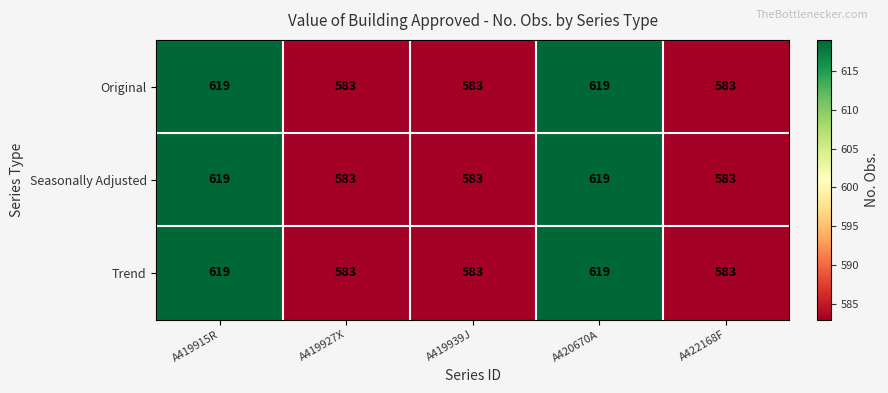

Is it true that Trend equals 281 at A420670A?

False